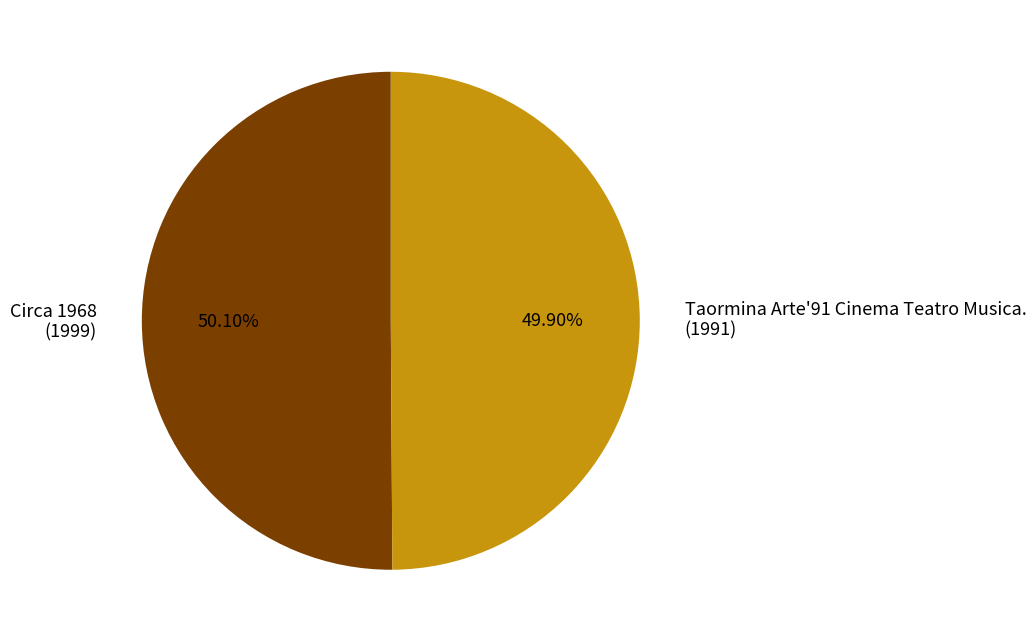

How many slices are in this pie chart?

2